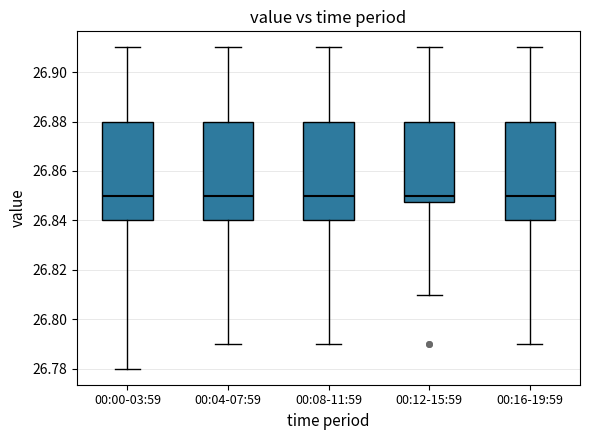

Reading left to right, read every box against the y-axis: the position of its median line, the range the box covers, and the ends of its whiskers. The values are not printed on the chart, so give them approximately, as read against the axis.

00:00-03:59: median 26.850, box 26.840 to 26.880, whiskers 26.780 to 26.910
00:04-07:59: median 26.850, box 26.840 to 26.880, whiskers 26.790 to 26.910
00:08-11:59: median 26.850, box 26.840 to 26.880, whiskers 26.790 to 26.910
00:12-15:59: median 26.850, box 26.848 to 26.880, whiskers 26.810 to 26.910
00:16-19:59: median 26.850, box 26.840 to 26.880, whiskers 26.790 to 26.910